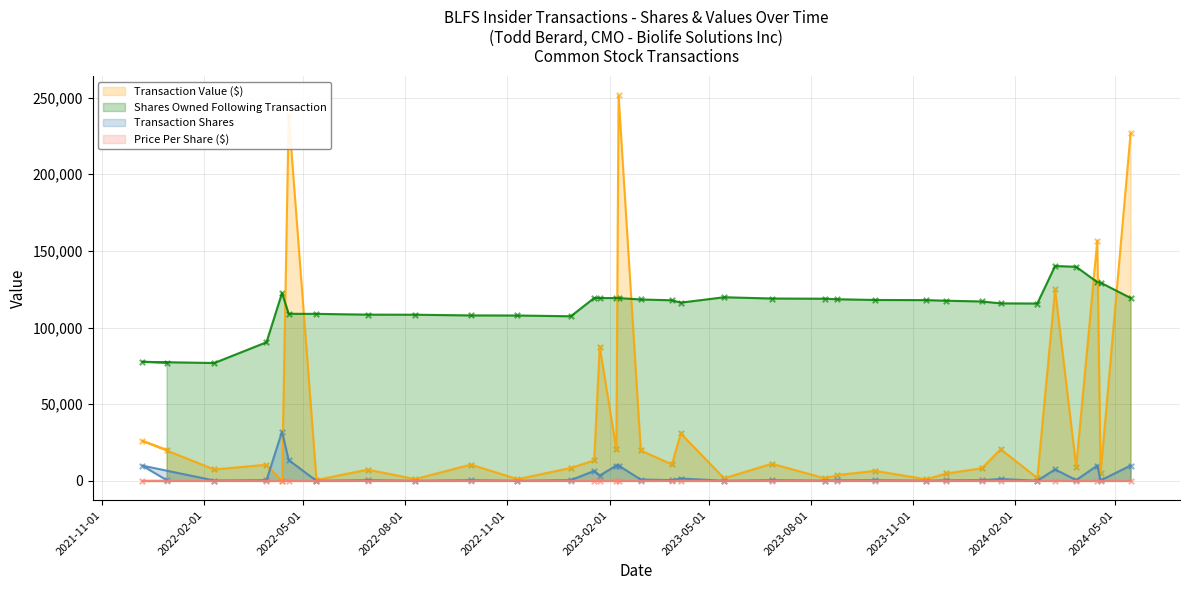

What are all the series names shown in the legend?

transactionValue, transactionShares, sharesOwnedFollowingTransaction, transactionPricePerShare